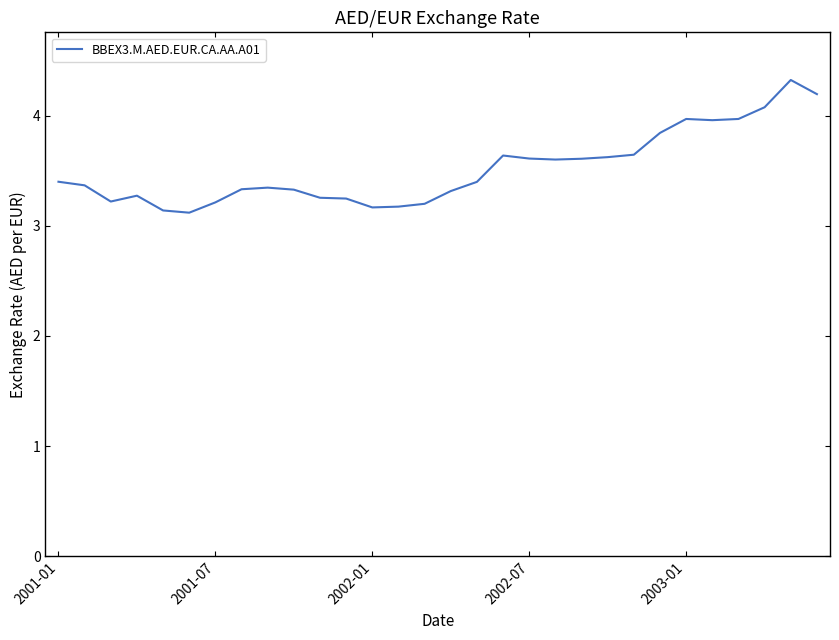

What is the smallest value displayed?

3.1